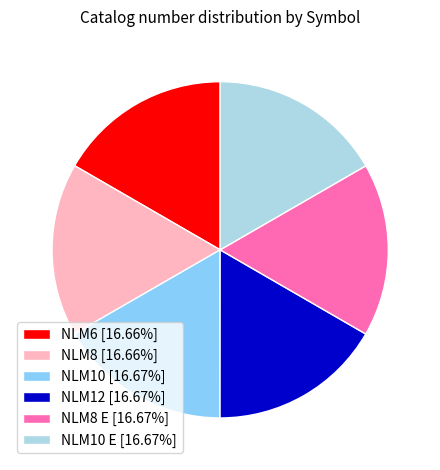

What is the ratio of the value at NLM10 [16.67%] to the value at NLM8 E [16.67%]?

1.0